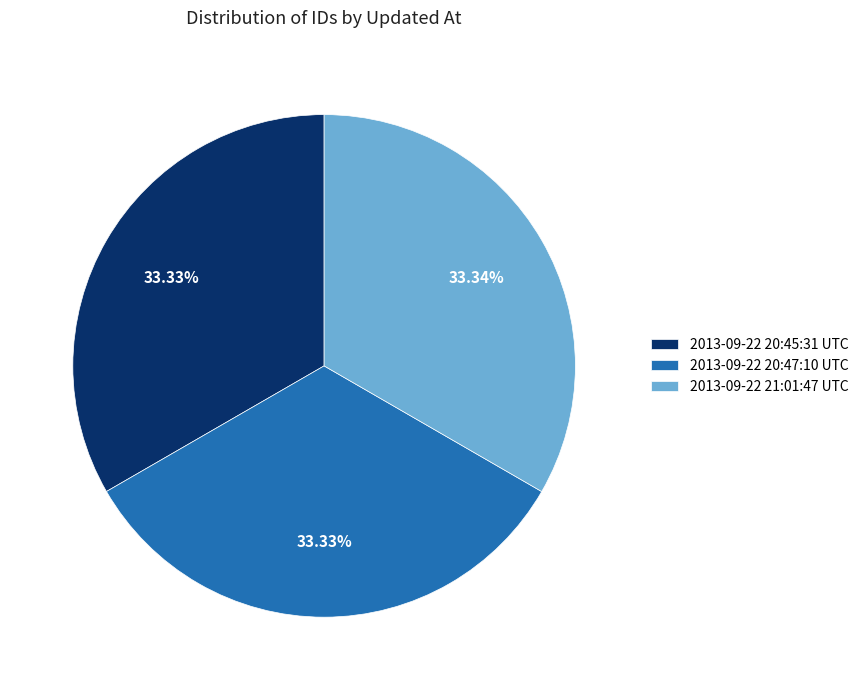

Is there a majority slice in this chart?

No